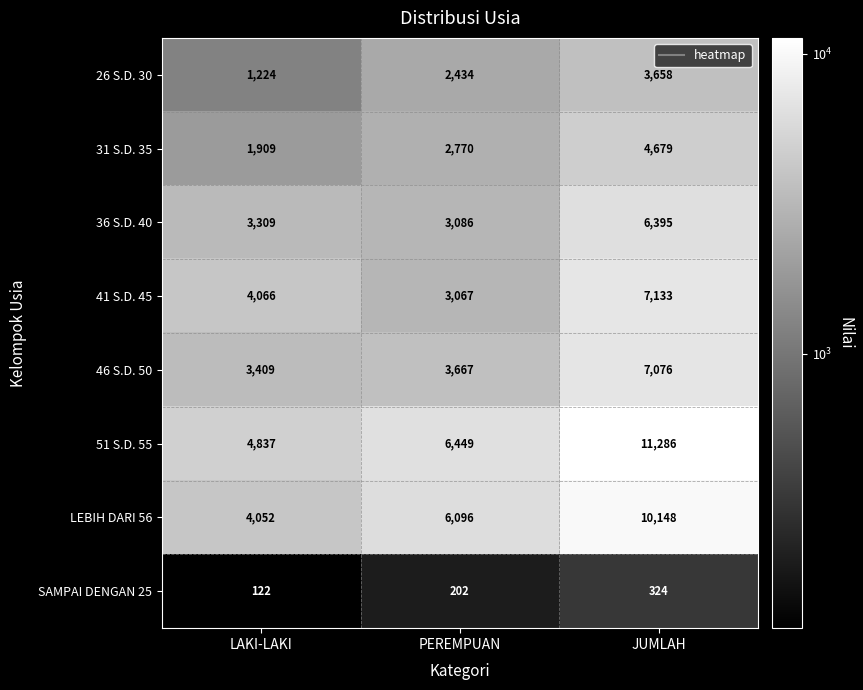

What is the sum of all 46 S.D. 50 values?

14152